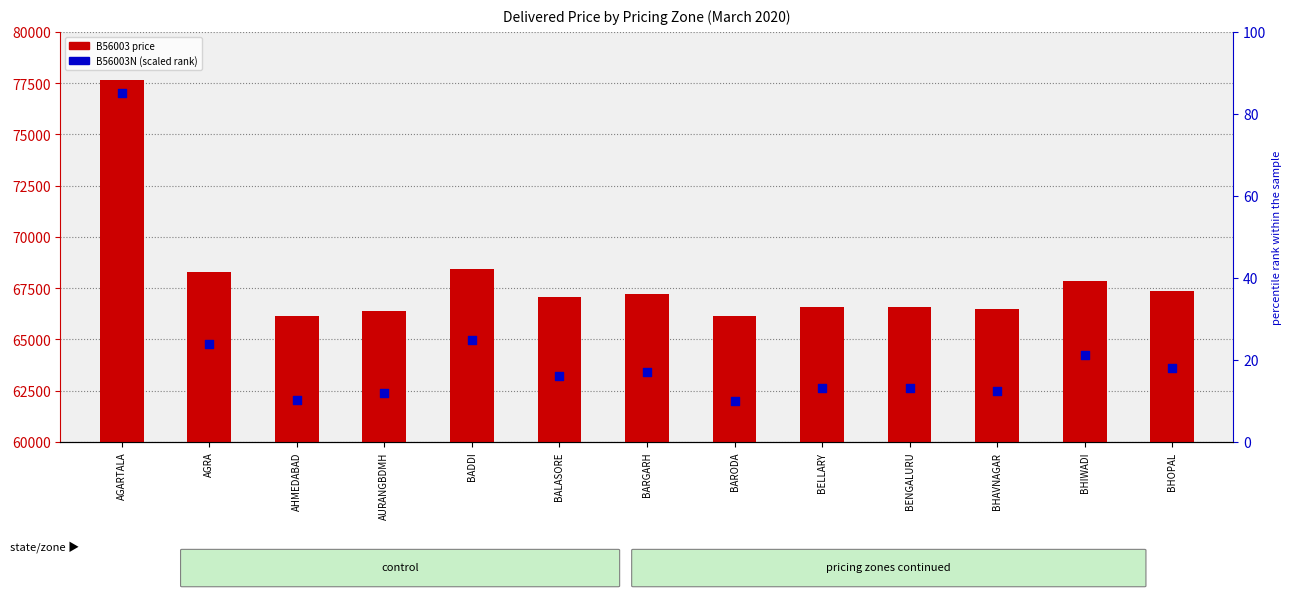

Which series reaches the maximum Y coordinate?

B56003 price